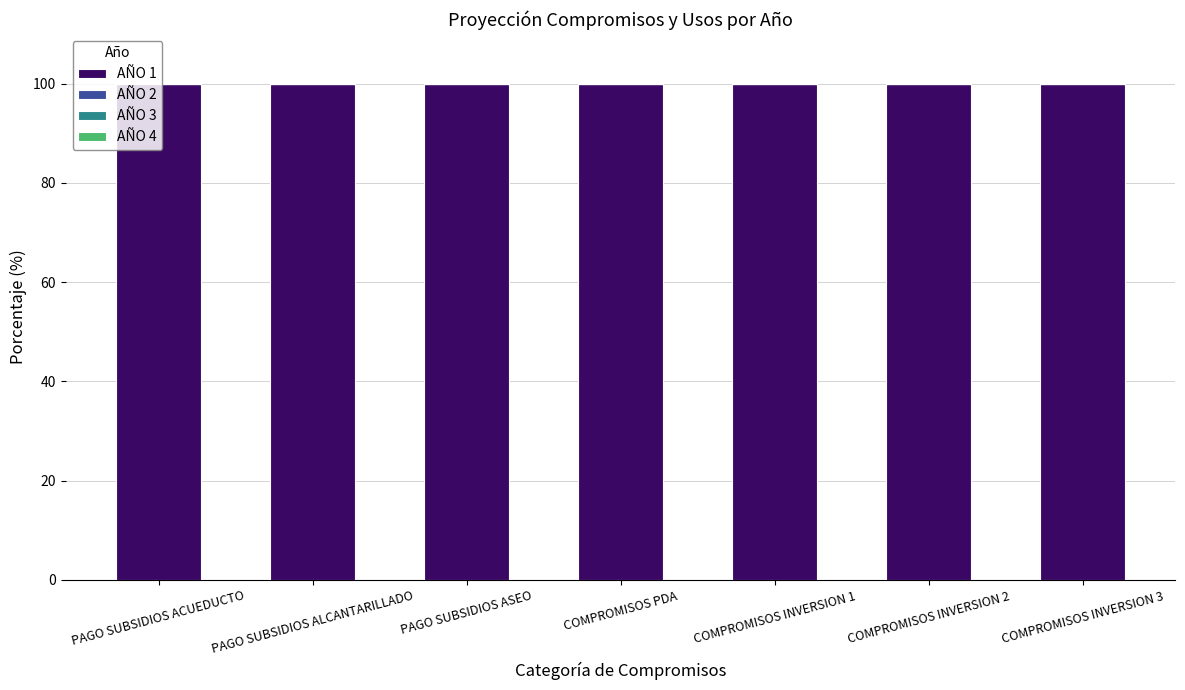

What is the value of the AÑO 1 bar at the 7th from the left?

100